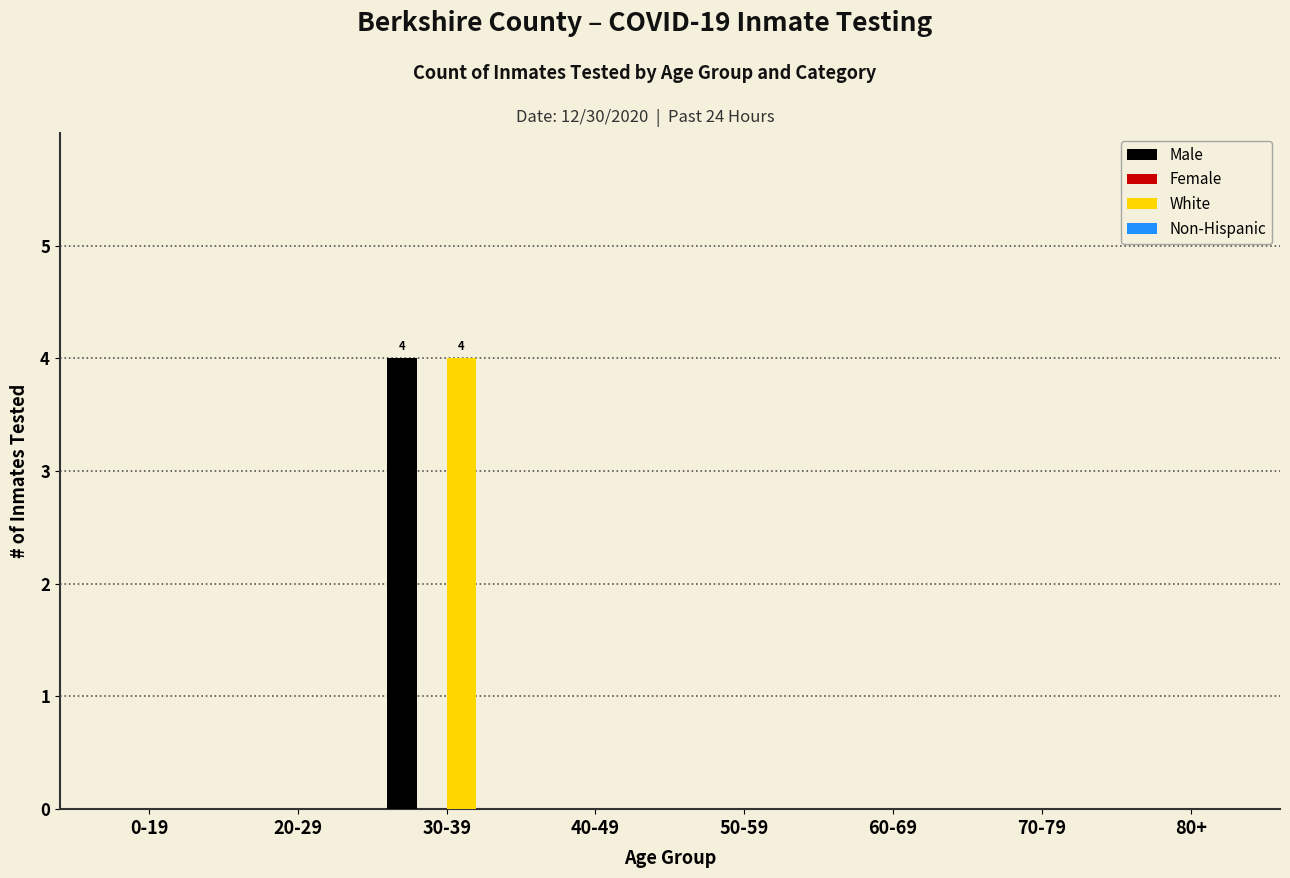

Reading right to left, transcribe all the data shown in this chart.

Male: 80+=0	70-79=0	60-69=0	50-59=0	40-49=0	30-39=4	20-29=0	0-19=0
White: 80+=0	70-79=0	60-69=0	50-59=0	40-49=0	30-39=4	20-29=0	0-19=0